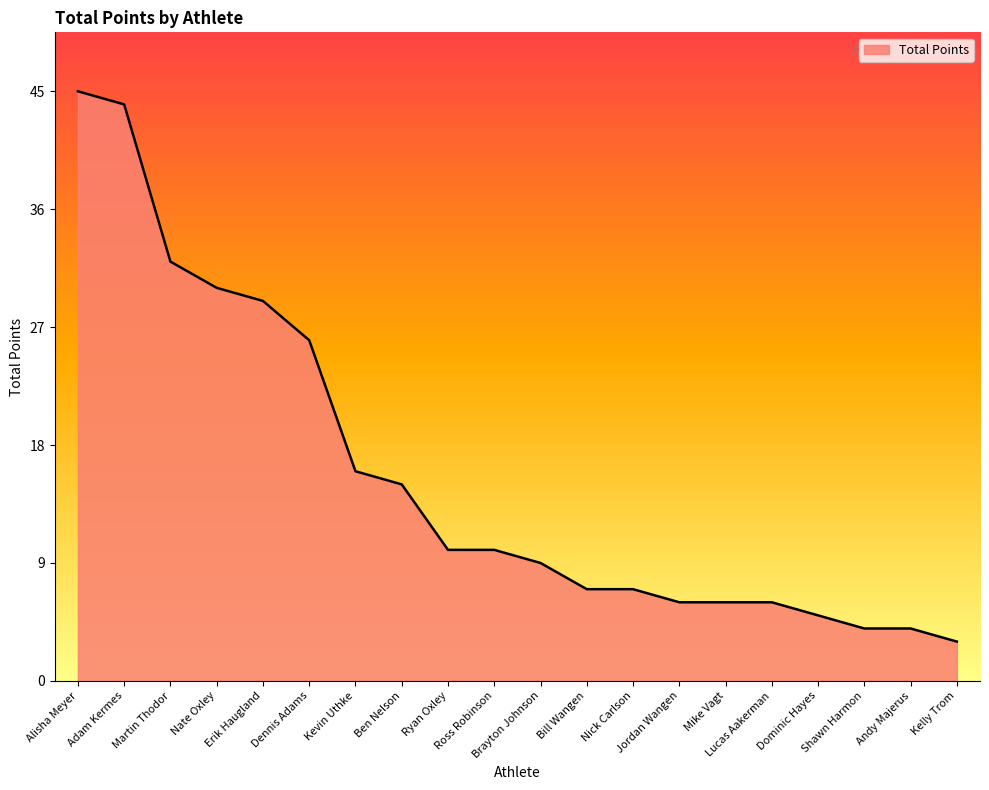

Between Nick Carlson and Kelly Trom, which is larger?

Nick Carlson